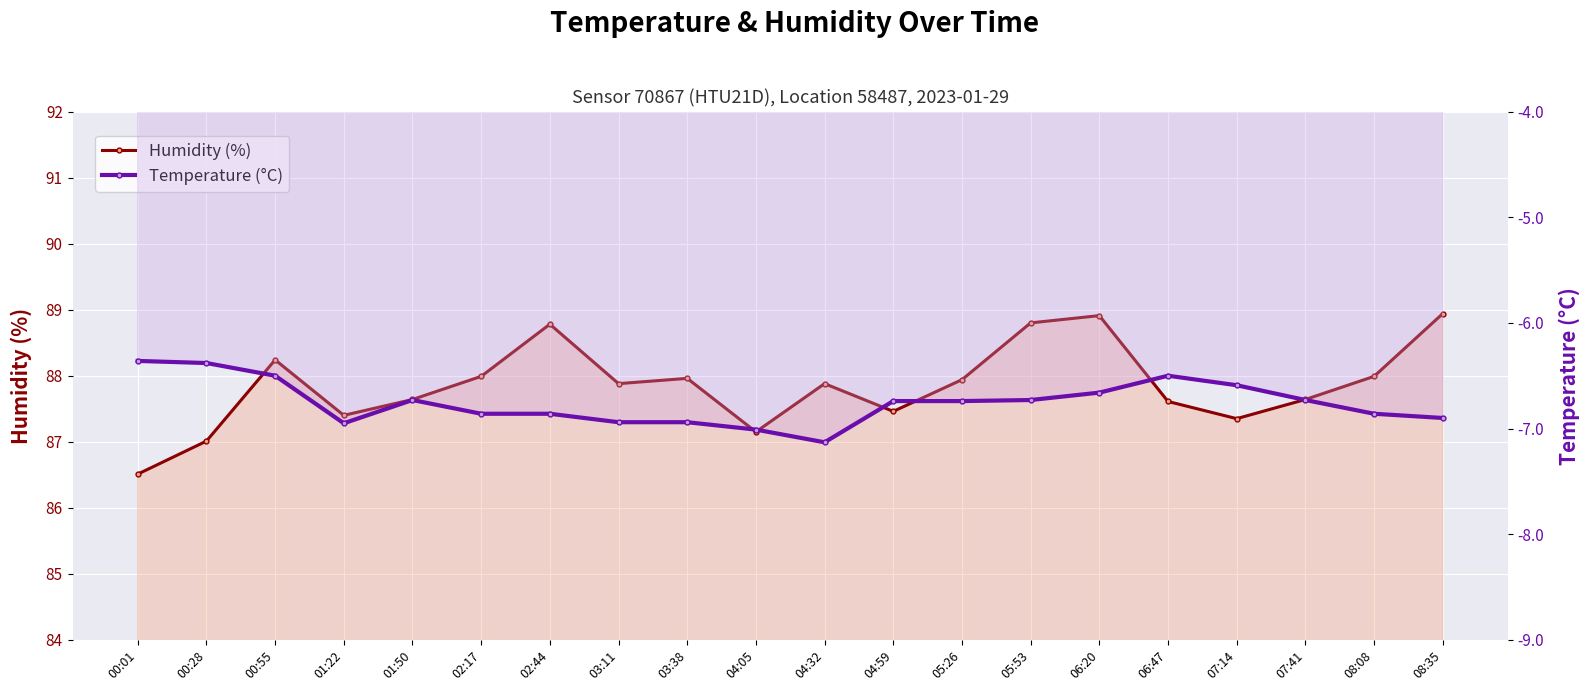

What is the highest value of the Humidity (%) series?

88.9